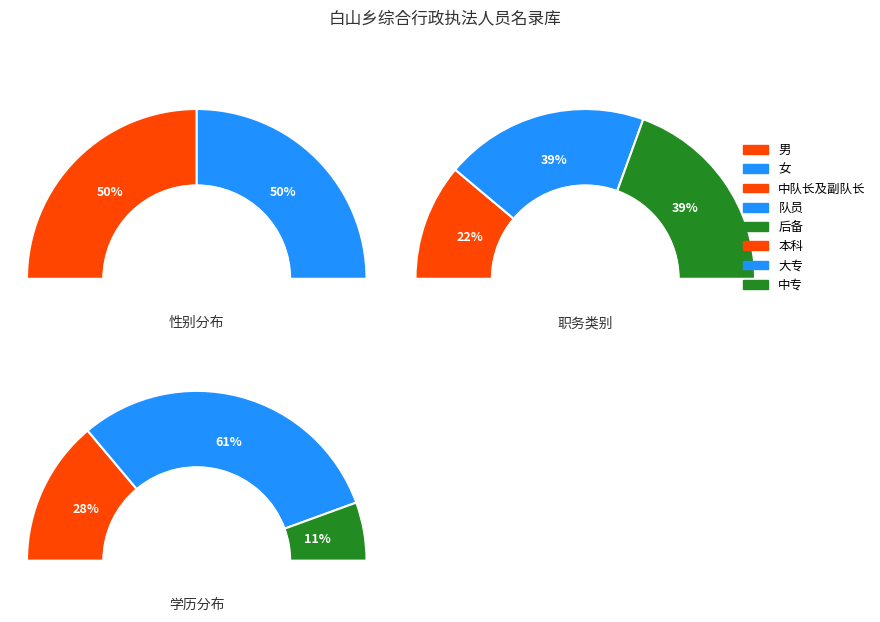

Is 执法队副队长 the majority of the pie?

No